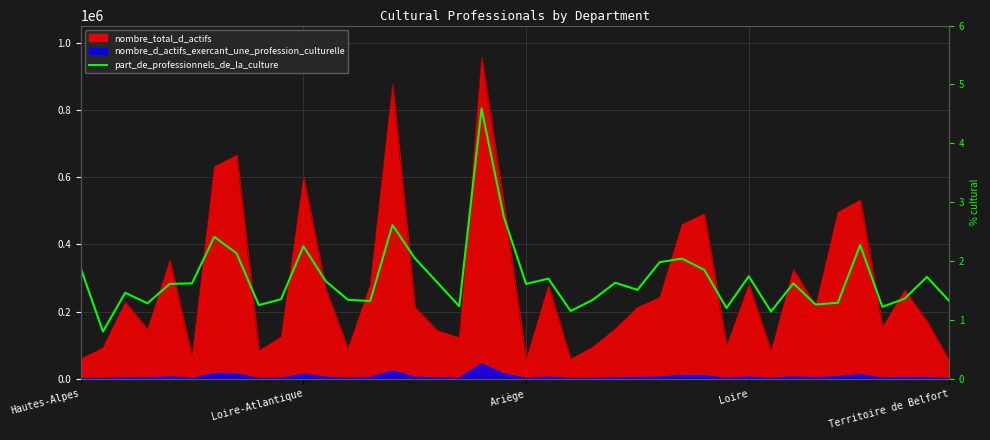

What is the change in value from 11 to 23?

-0.3